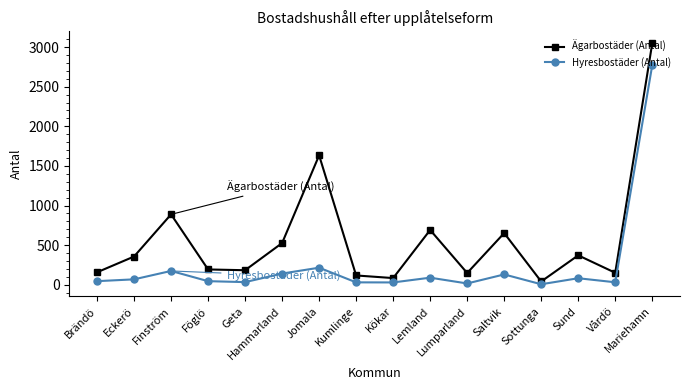

Count the number of categories in the chart.

16